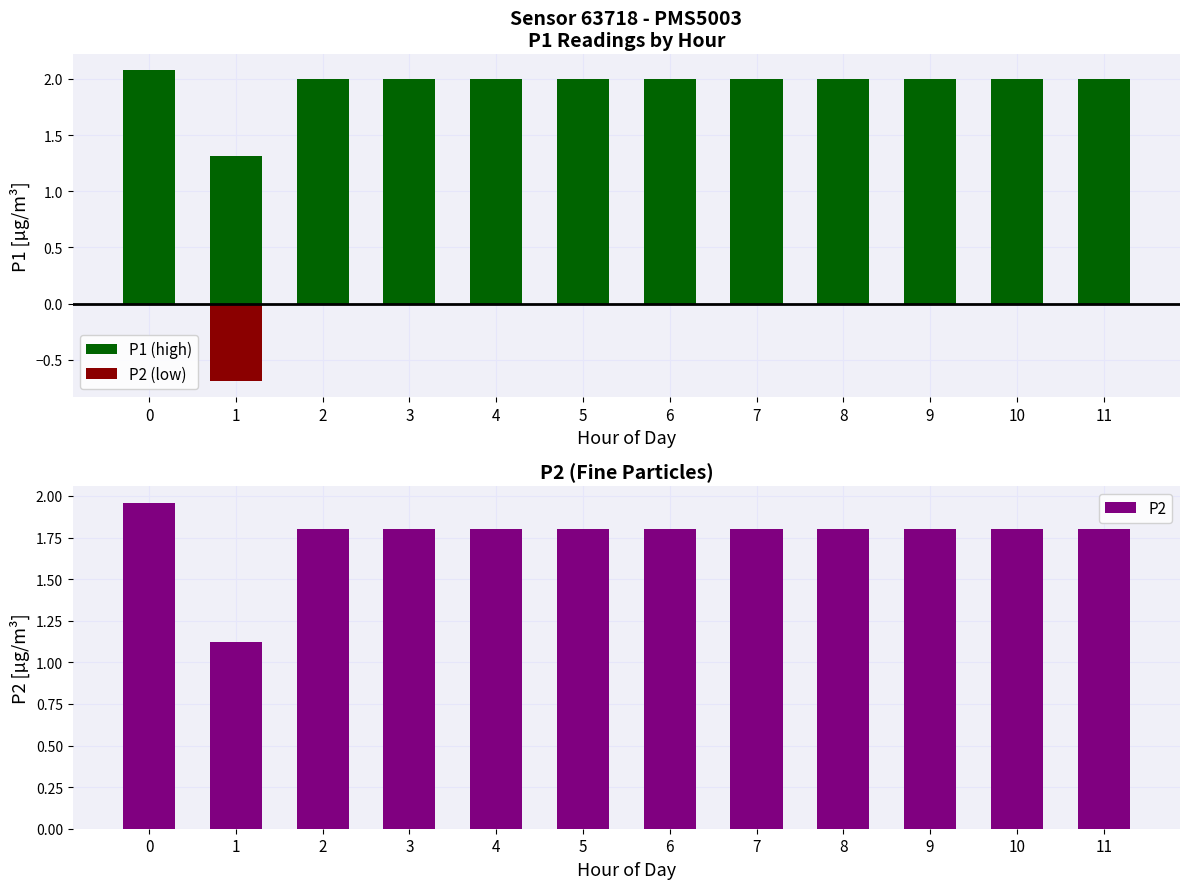

At 8, list the series in order from largest to smallest.

P1 (high), P2, P2 (low)